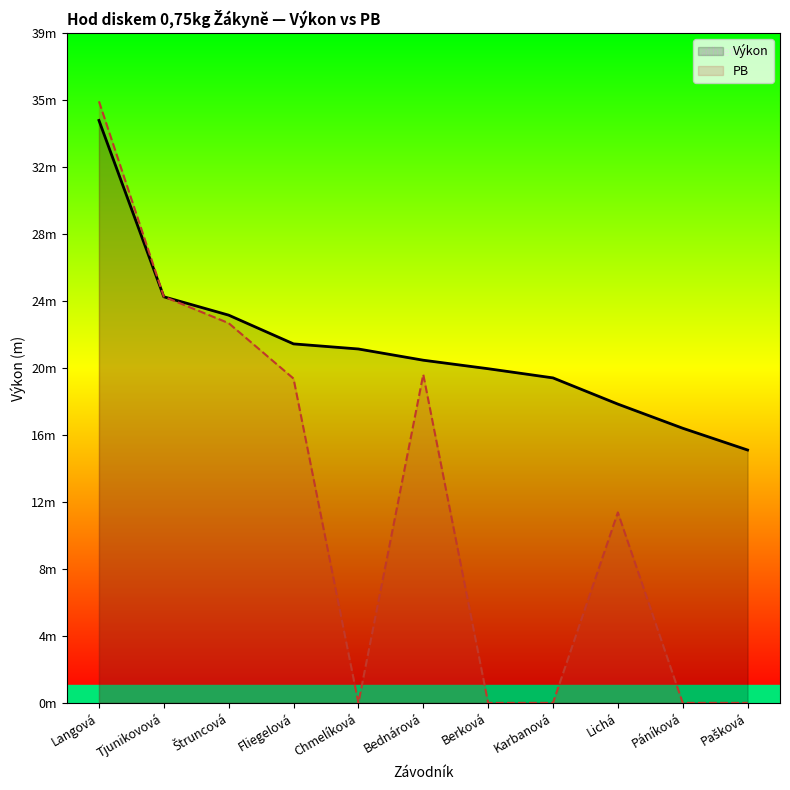

Which series changed the most between Fliegelová and Berková?

PB